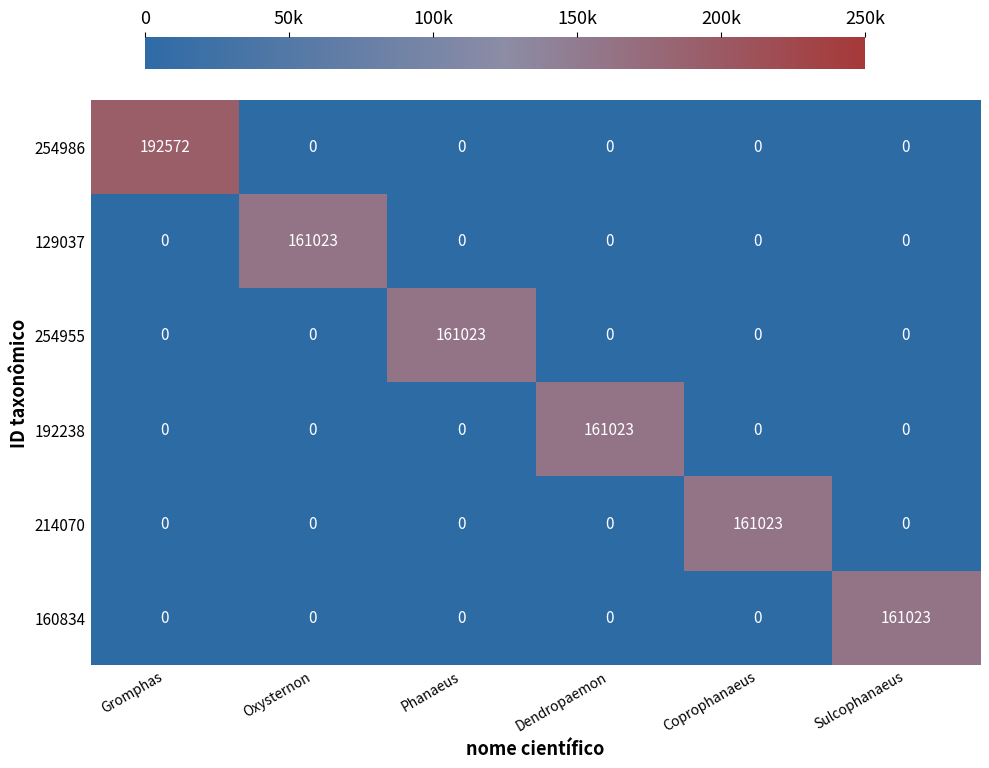

What is the sum of all 192238 values?

161023